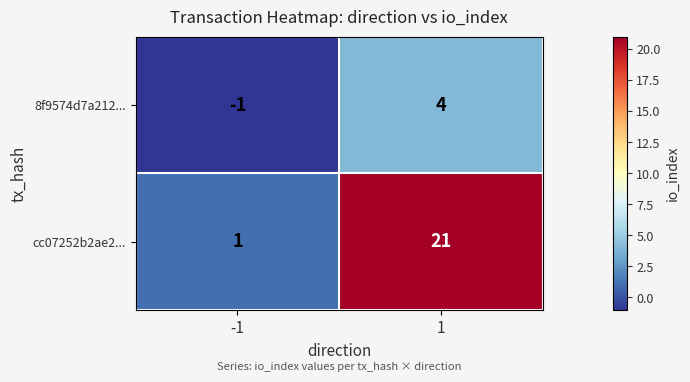

How many distinct data groups are displayed?

2